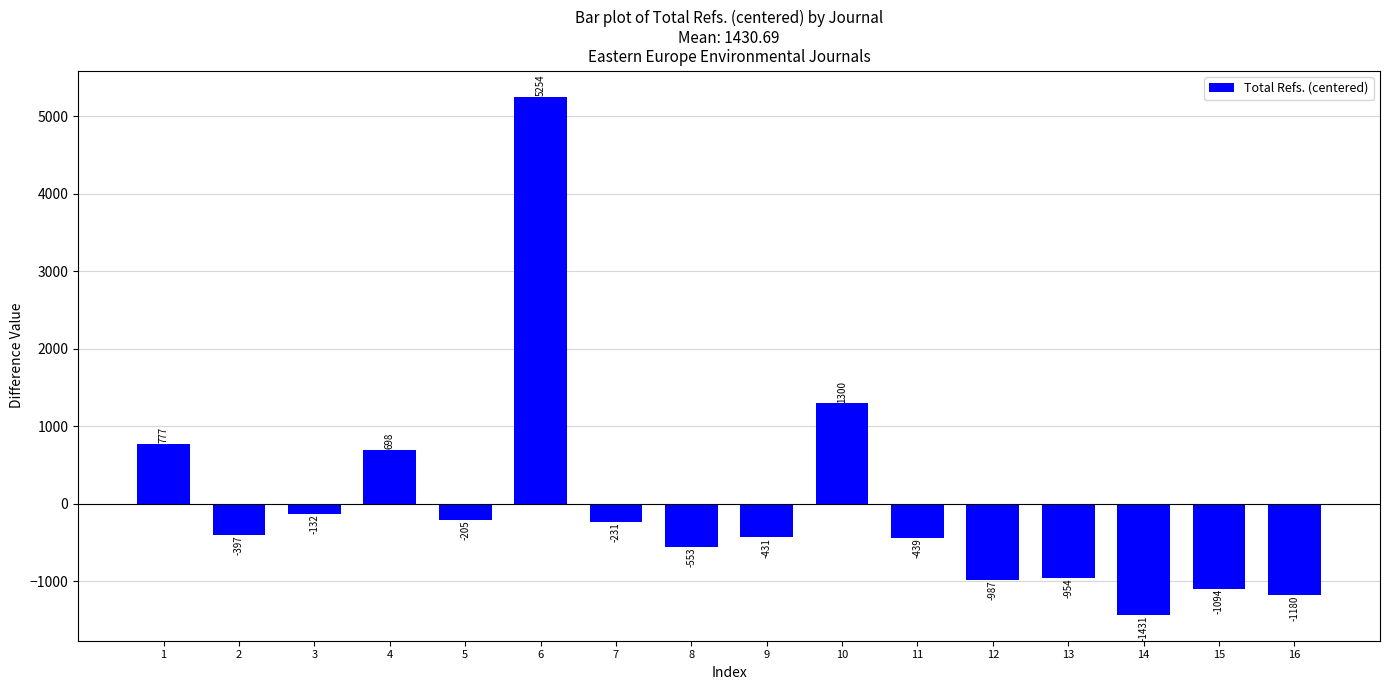

Which label corresponds to the smallest value in the chart?

14